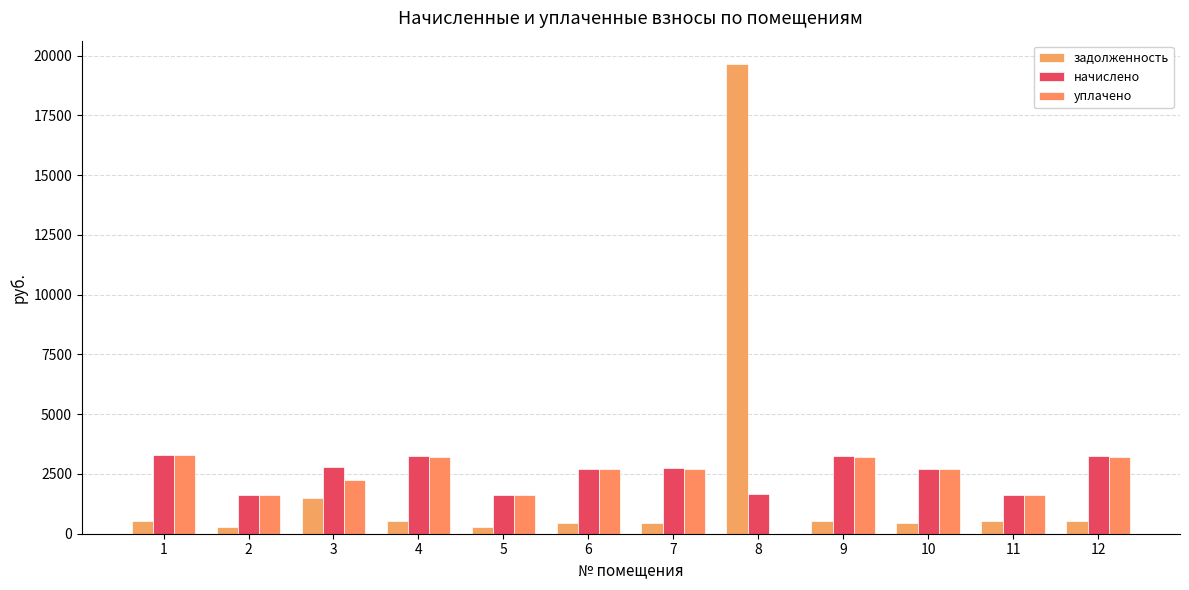

The уплачено series shows 2622.4 at 5. True or false?

False